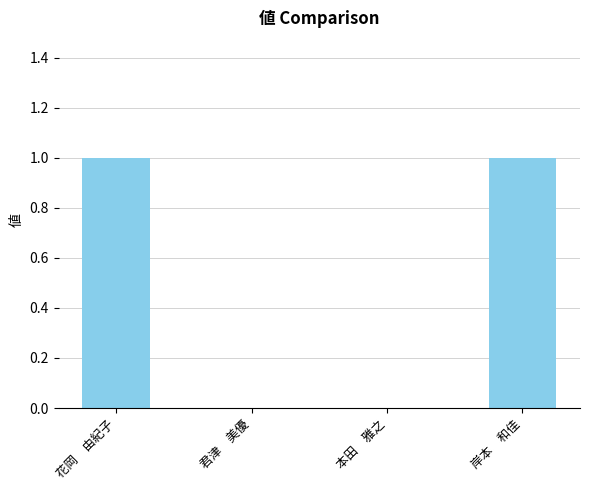

Is it true that the value at 岸本　和佳 is 2?

False